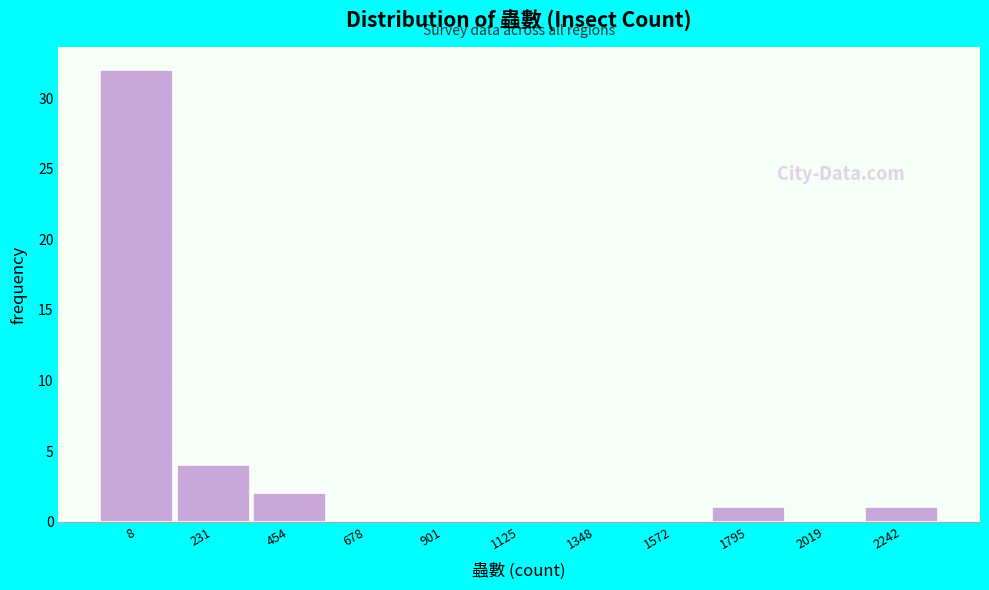

Reading left to right, transcribe all the data shown in this chart.

8=32	231=4	454=2	678=0	901=0	1125=0	1348=0	1572=0	1795=1	2019=0	2242=1